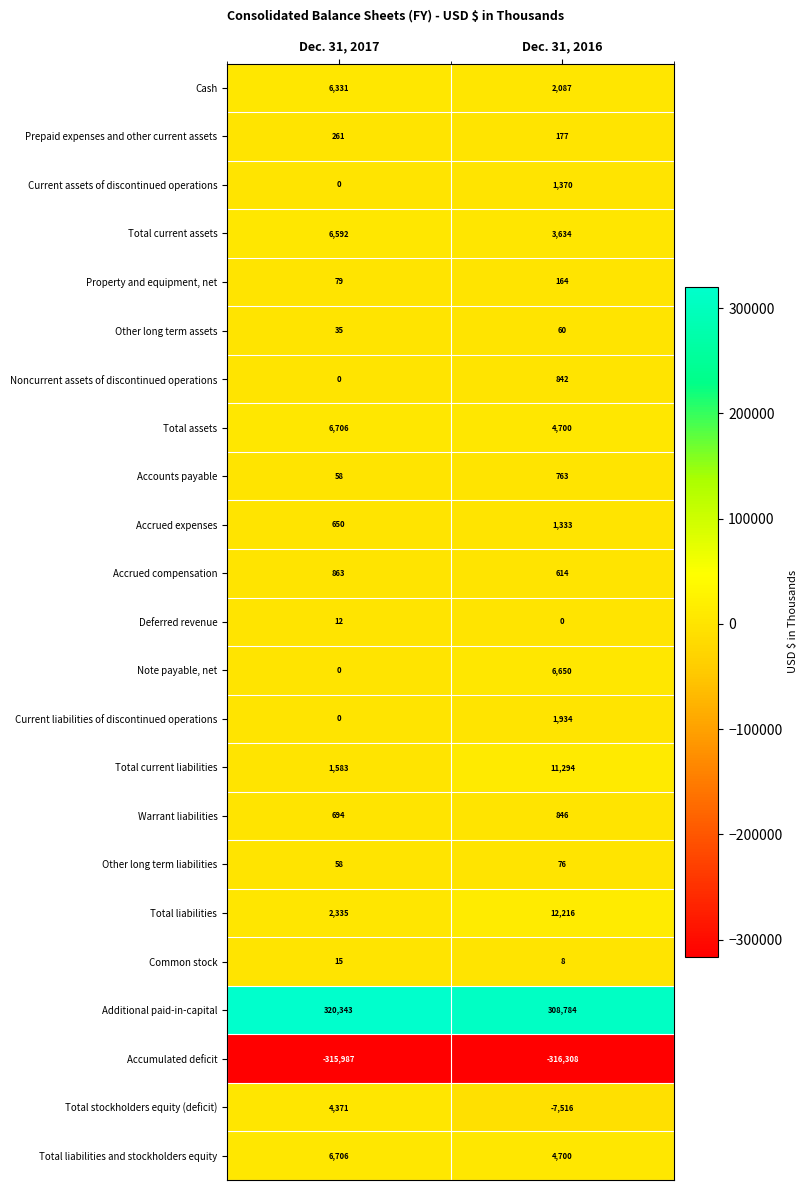

What is the total value across all series at Dec. 31, 2017?

41705